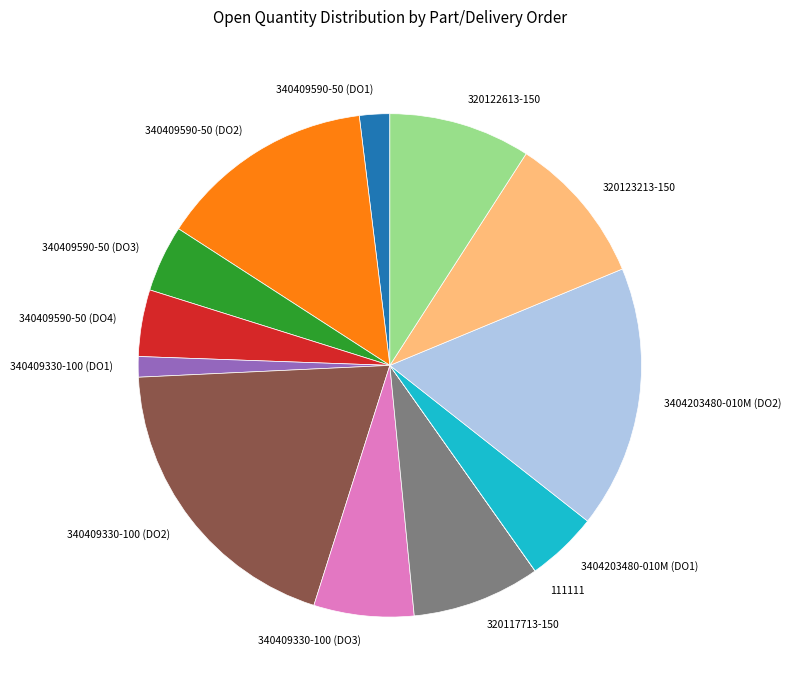

The 320122613-150 slice represents 1% of the pie. True or false?

False